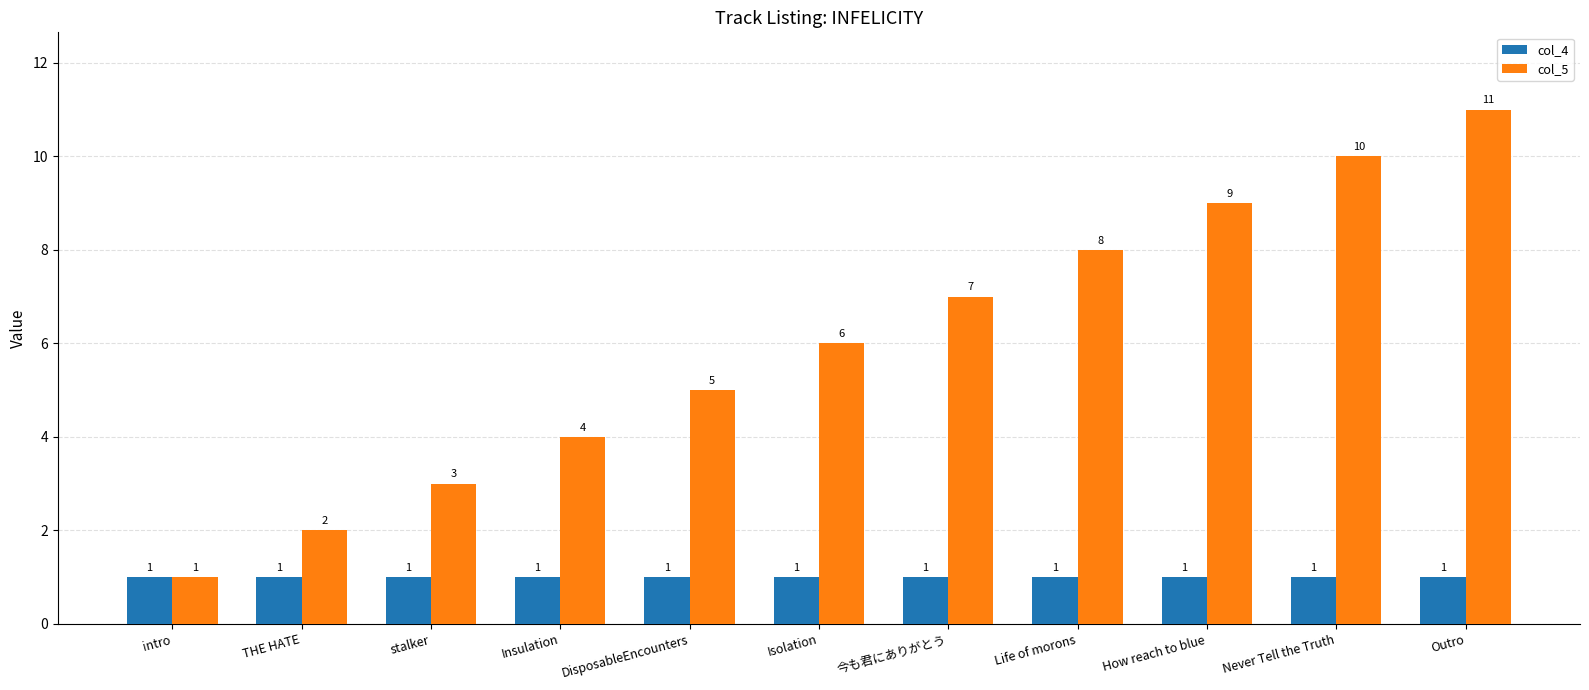

What is the value of the col_5 bar at the 9th from the left?

9